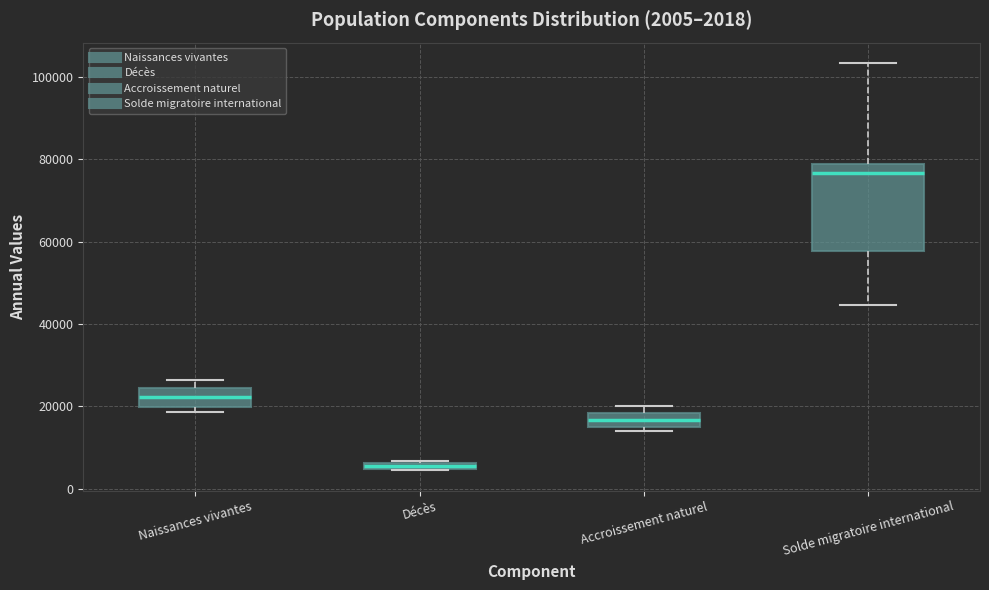

Which box has the lowest median line?

Décès